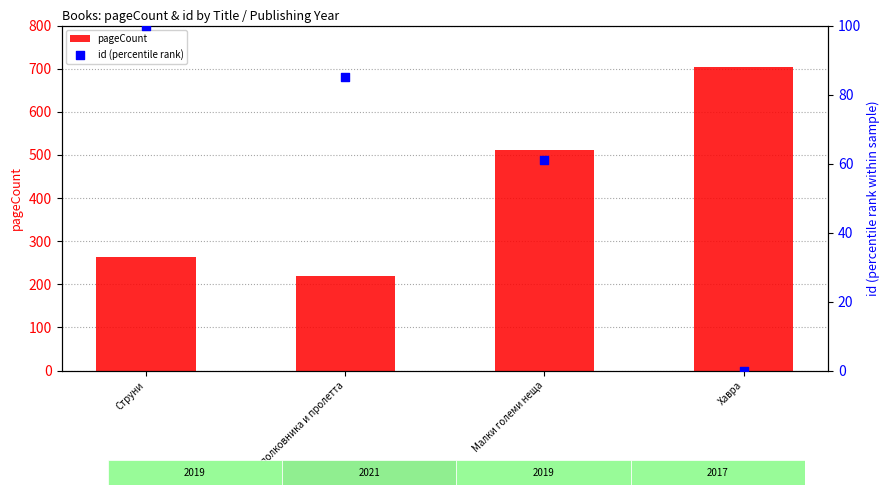

What is the total value across all series at Подполковника и пролетта?

305.0